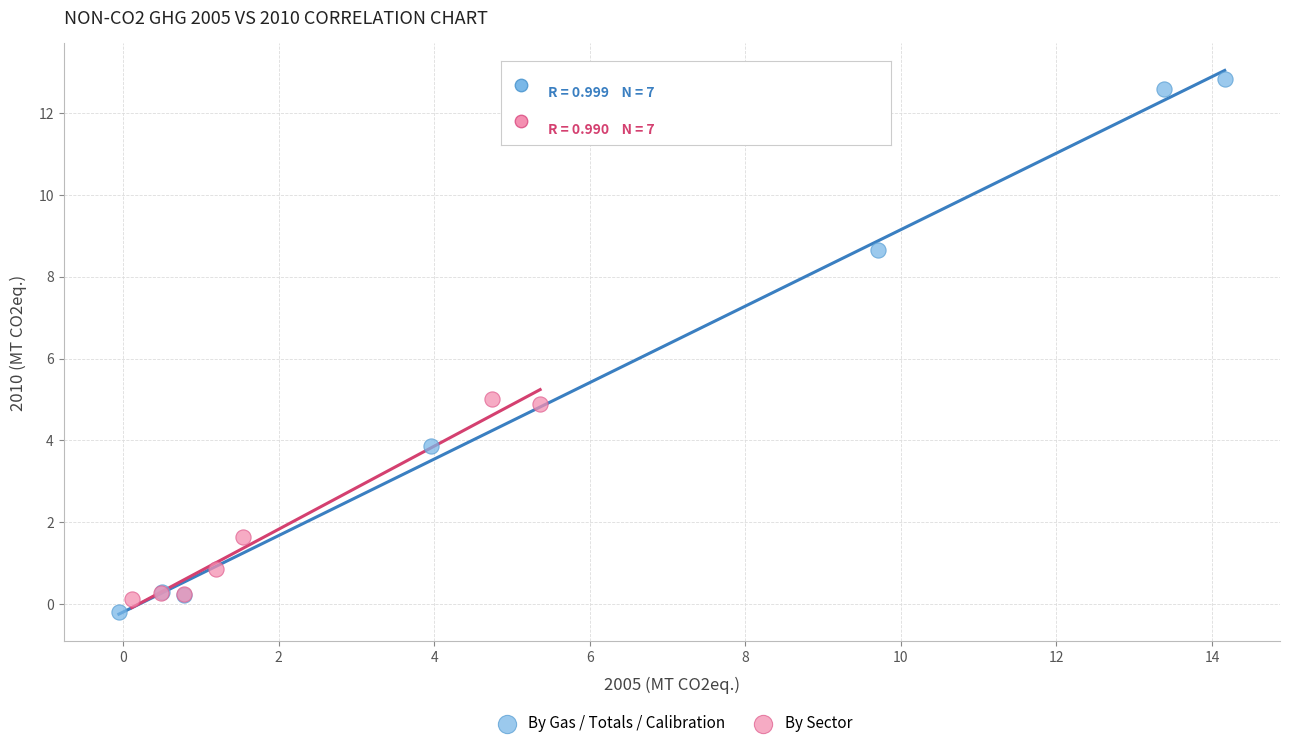

Which series has the widest spread of Y values?

By Gas / Totals / Calibration